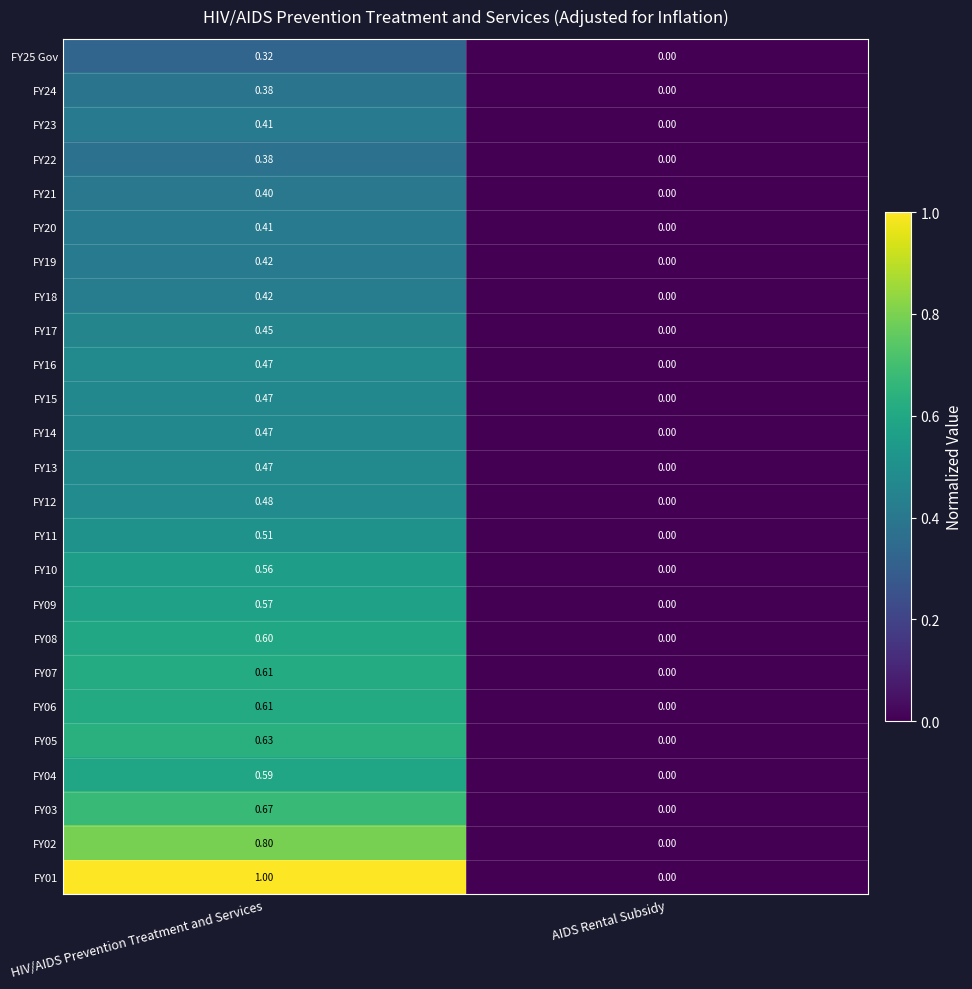

Count the number of data series in this chart.

25